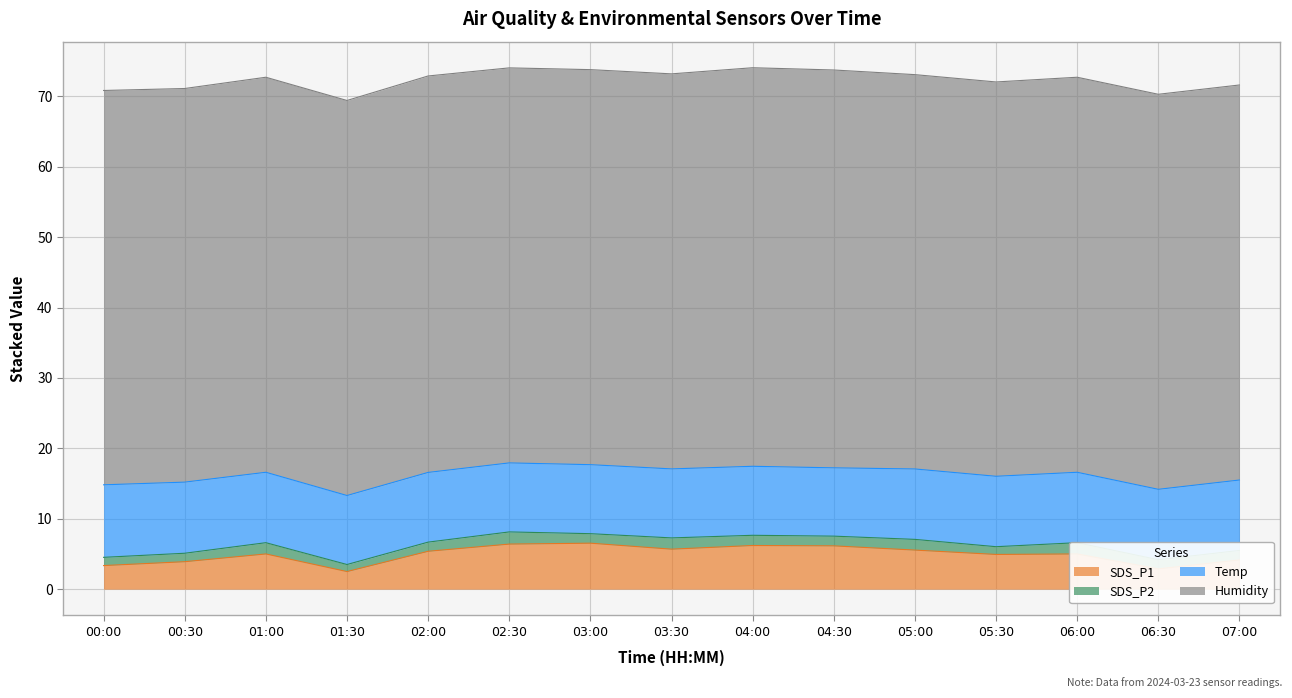

Rank the series at 04:00 from lowest to highest value.

SDS_P2, SDS_P1, Temp, Humidity